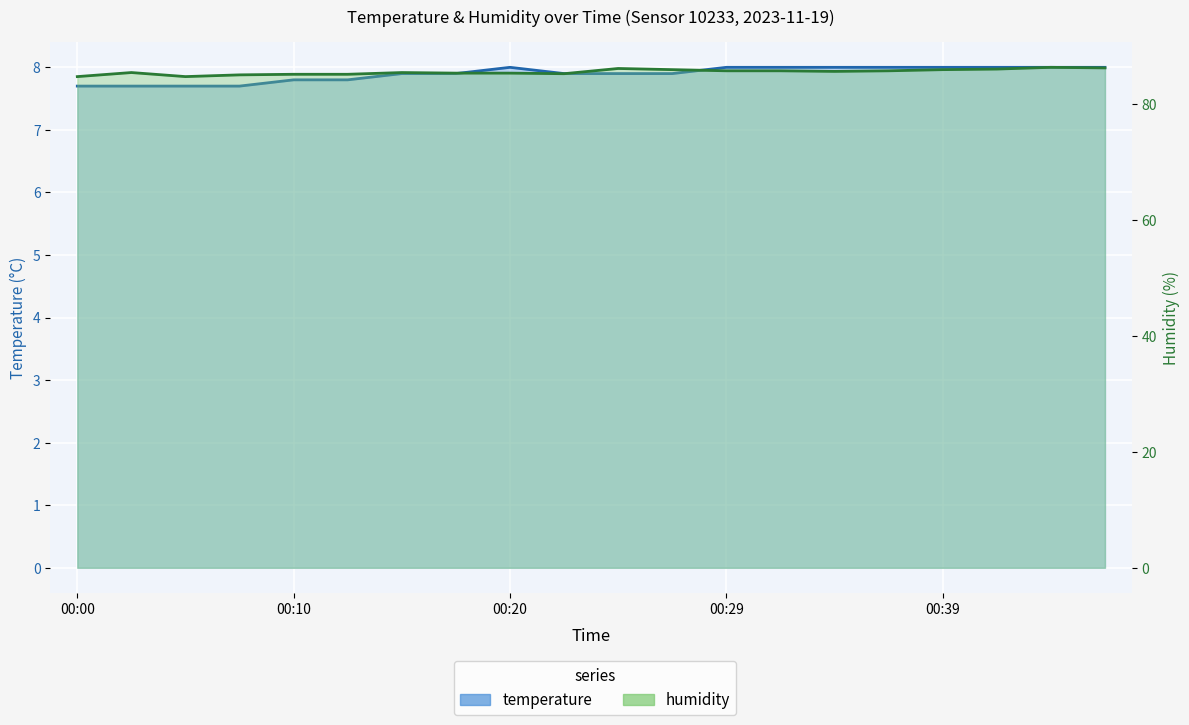

Which category has the lowest value in the humidity series?

00:00